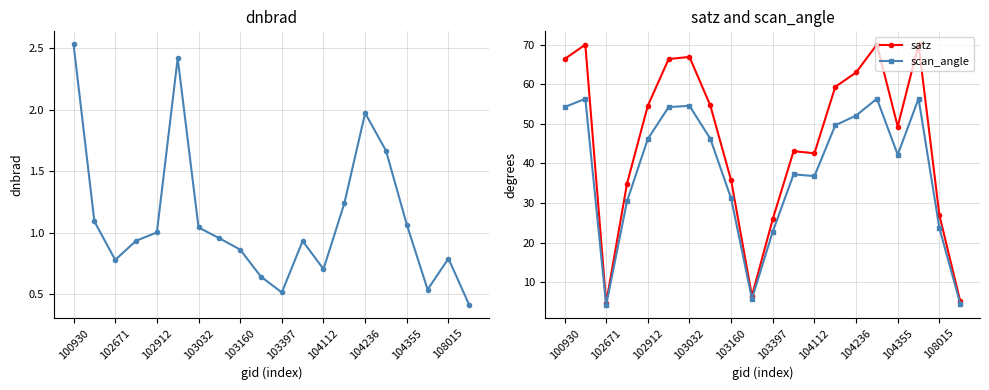

True or false: scan_angle has a value of 52.1 at 104236.

True